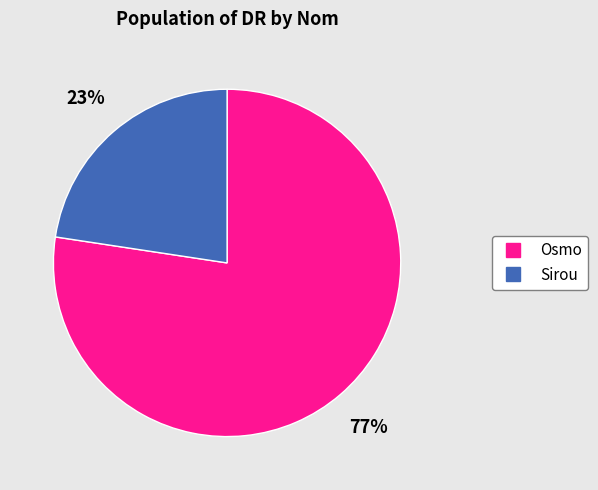

To the nearest percent, what is the combined percentage of Sirou and Osmo?

100%